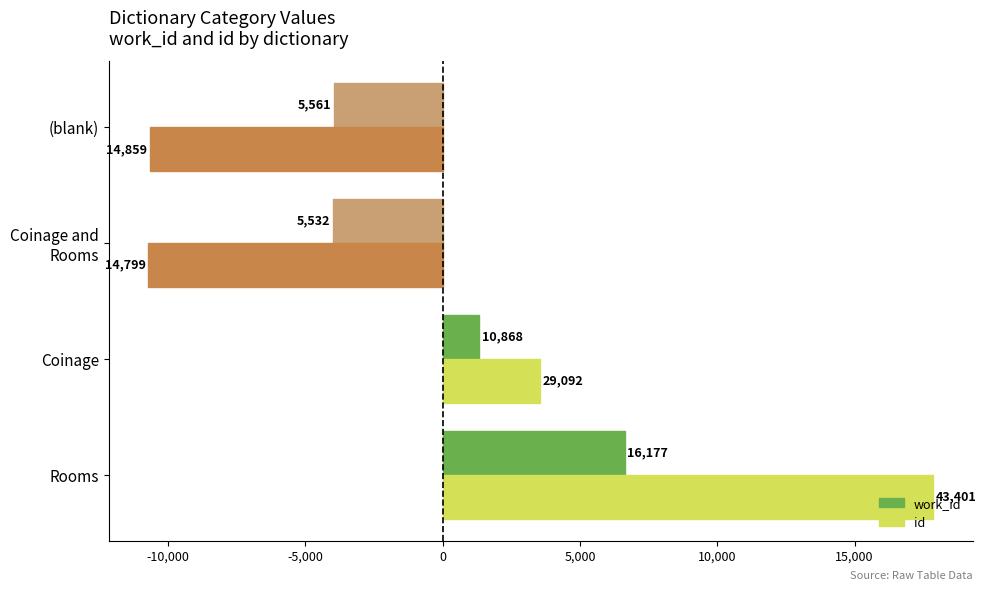

What are all the series names shown in the legend?

work_id, id